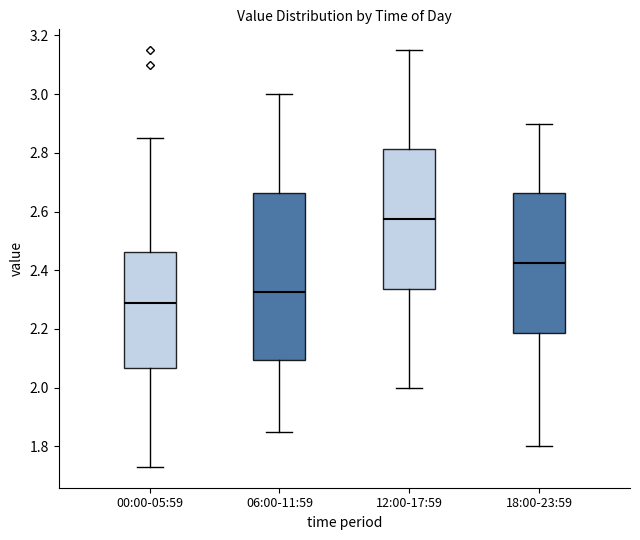

Which box is the tallest, from its lower edge to its upper edge?

06:00-11:59